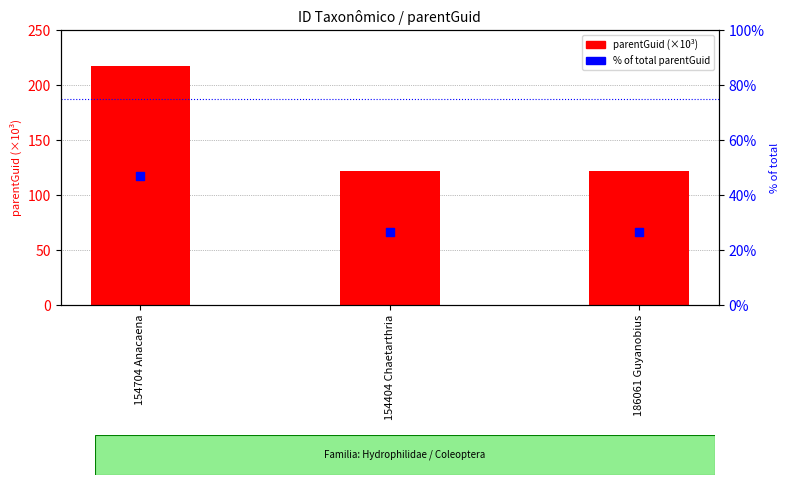

Which series reaches the minimum Y coordinate?

% of total parentGuid